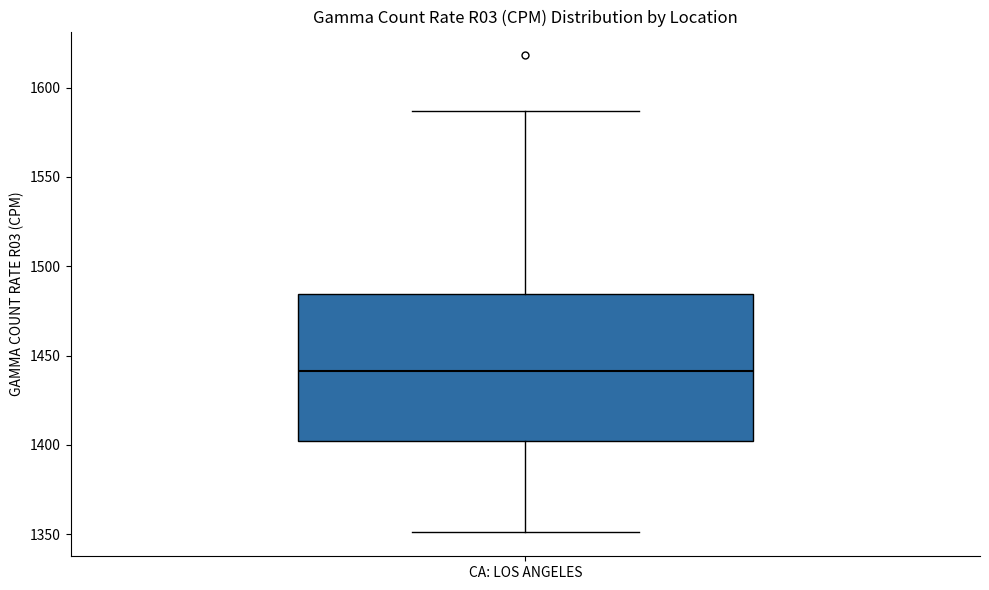

Read this box plot against the y-axis: the position of the median line, the range covered by the box, and the ends of both whiskers. The values are not printed on the chart, so give them approximately, as read against the axis.

median 1440, box 1400 to 1485, whiskers 1350 to 1585